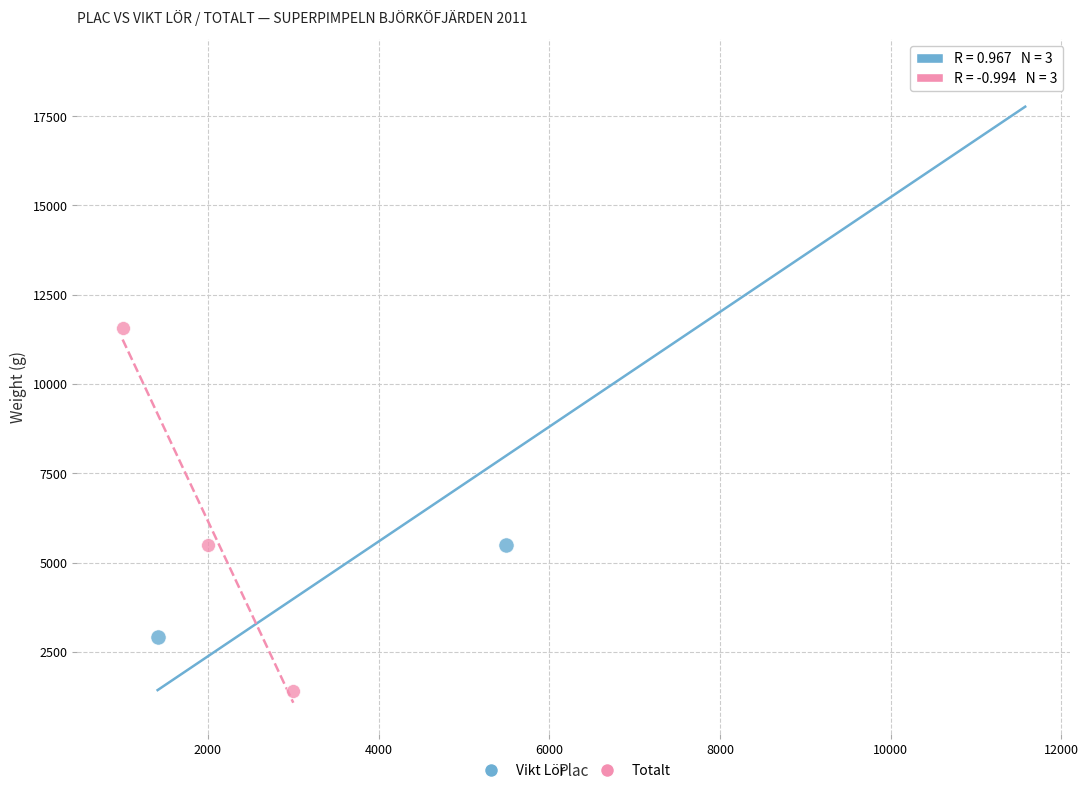

What are all the series names shown in the legend?

Vikt Lör, Totalt